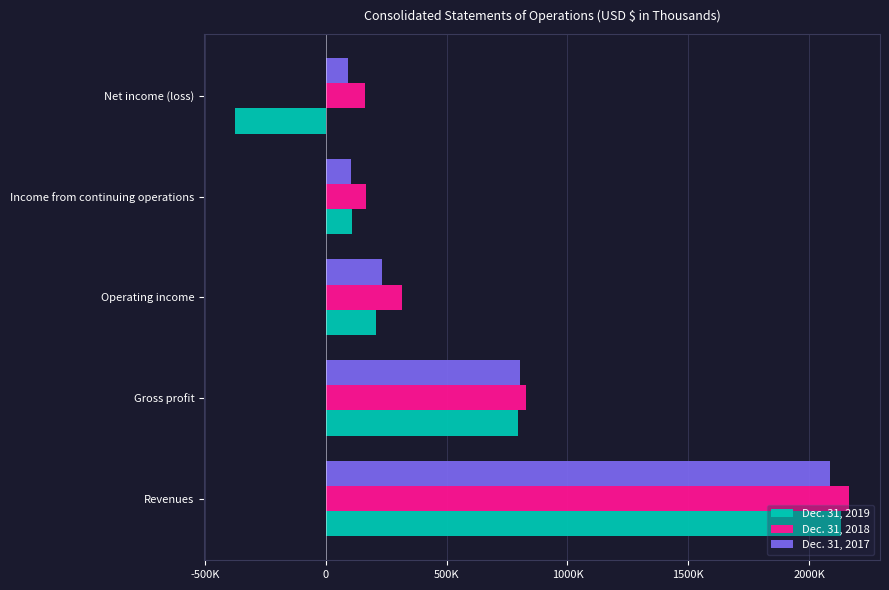

Reading left to right, extract all data points from this chart.

Dec. 31, 2019: 2131278	793505	207207	109891	-376776
Dec. 31, 2018: 2165702	829911	314008	167144	160711
Dec. 31, 2017: 2087185	802320	233641	102607	92853